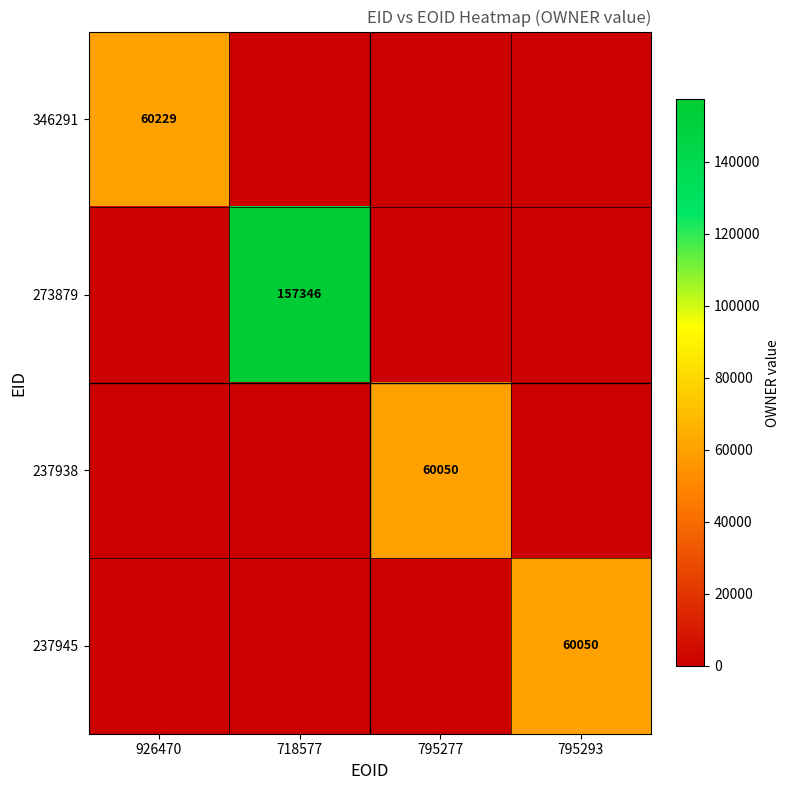

Count the number of data series in this chart.

4